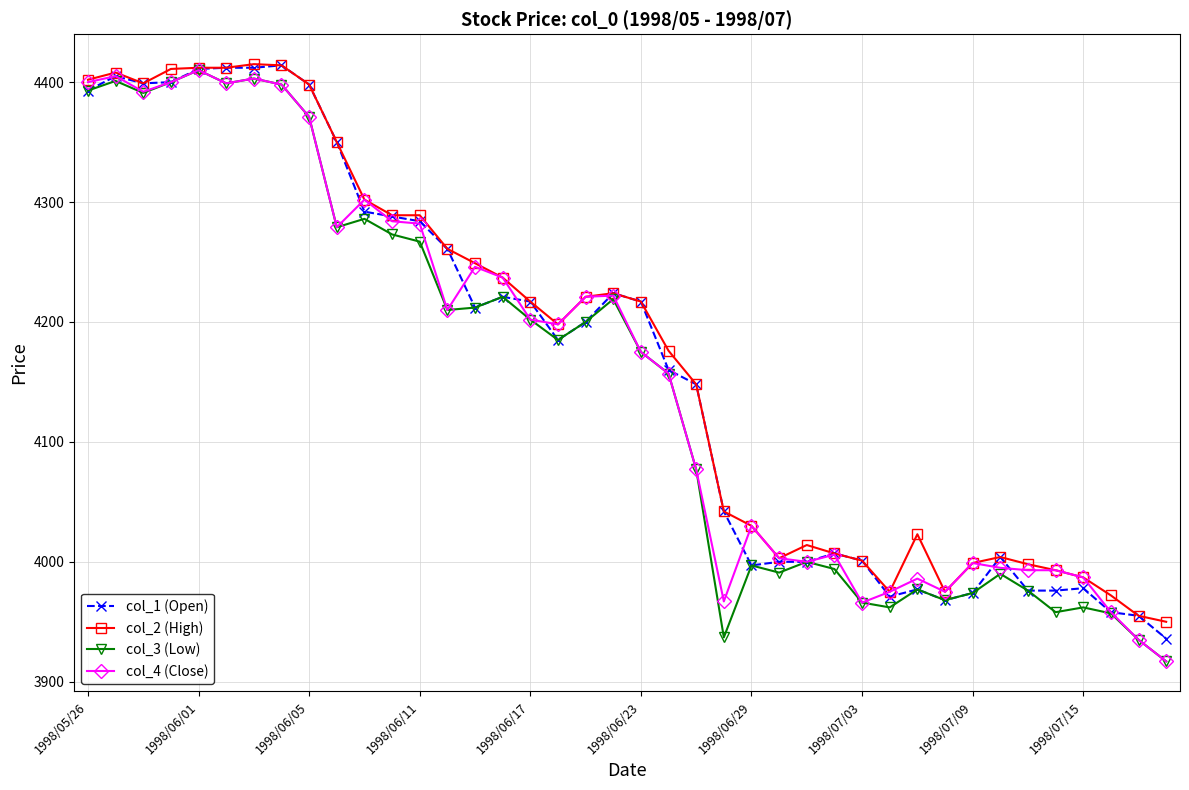

What is the highest value of the col_1 (Open) series?

4414